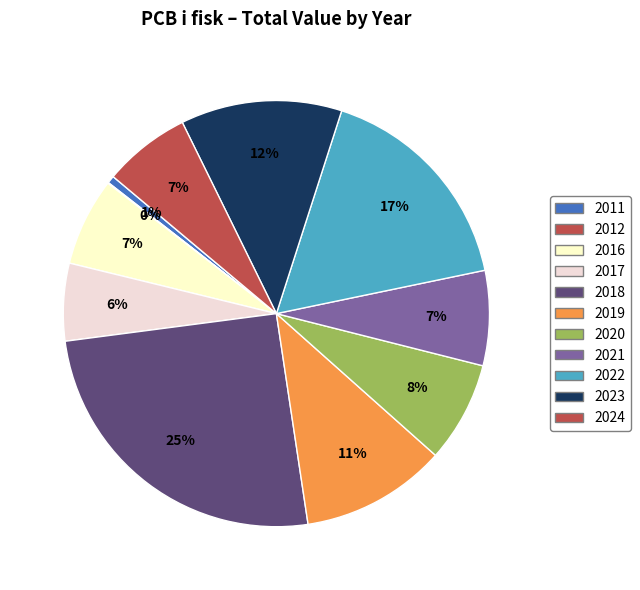

The 2020 slice represents 8% of the pie. True or false?

False